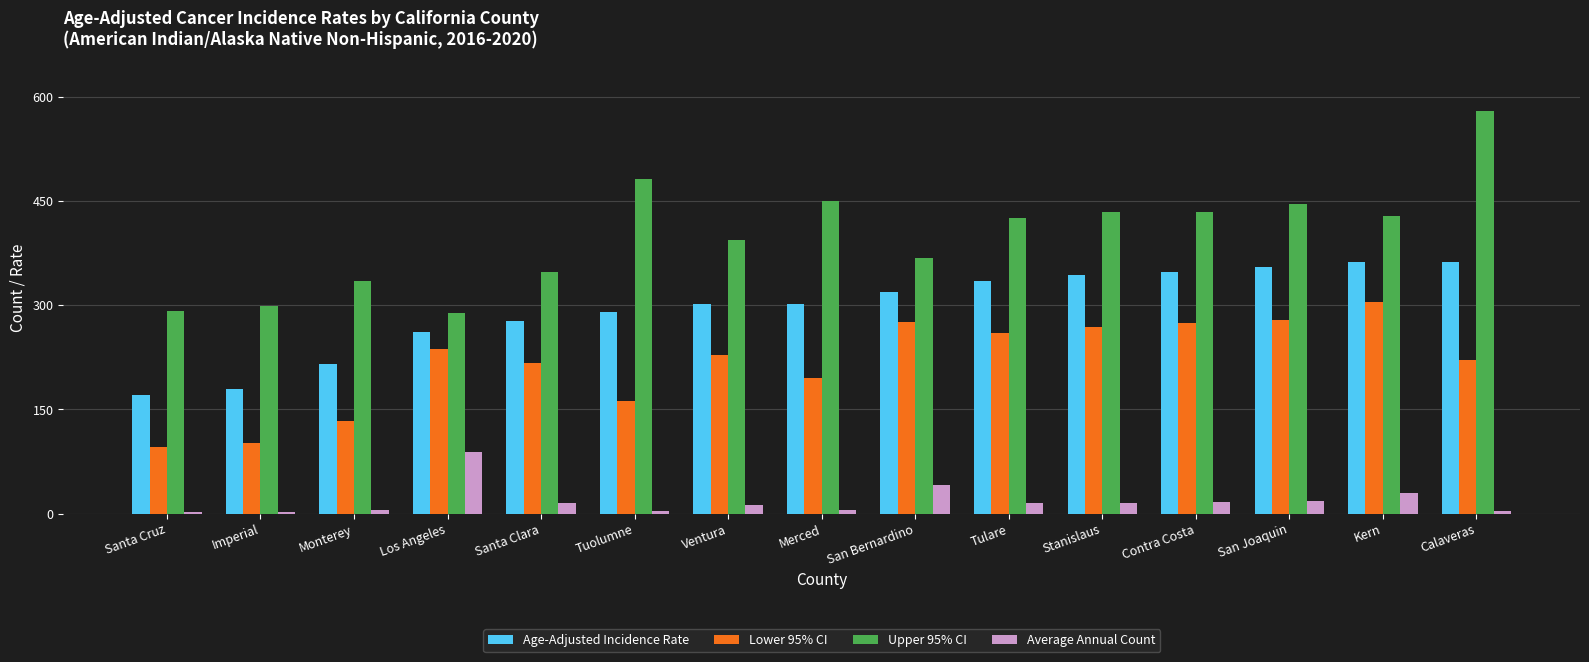

Rank the series at San Joaquin from lowest to highest value.

Average Annual Count, Lower 95% CI, Age-Adjusted Incidence Rate, Upper 95% CI